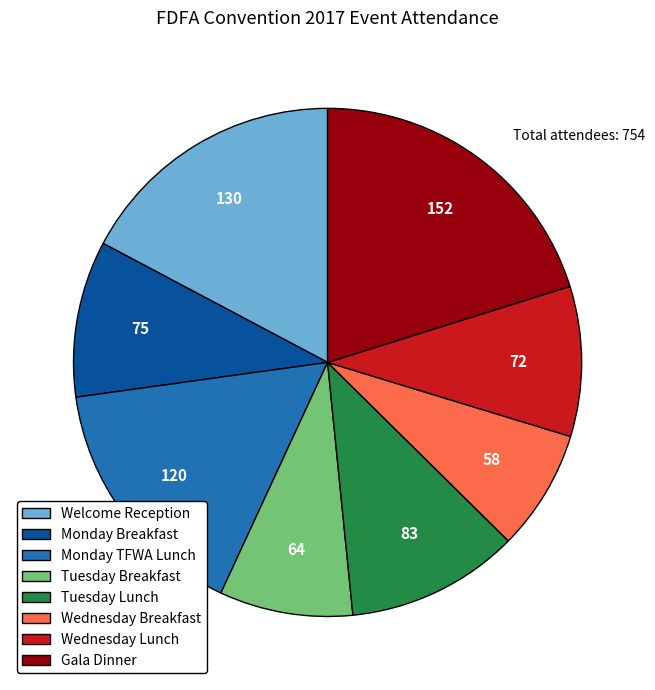

Is the sum of Tuesday Lunch and Wednesday Breakfast greater than half?

No